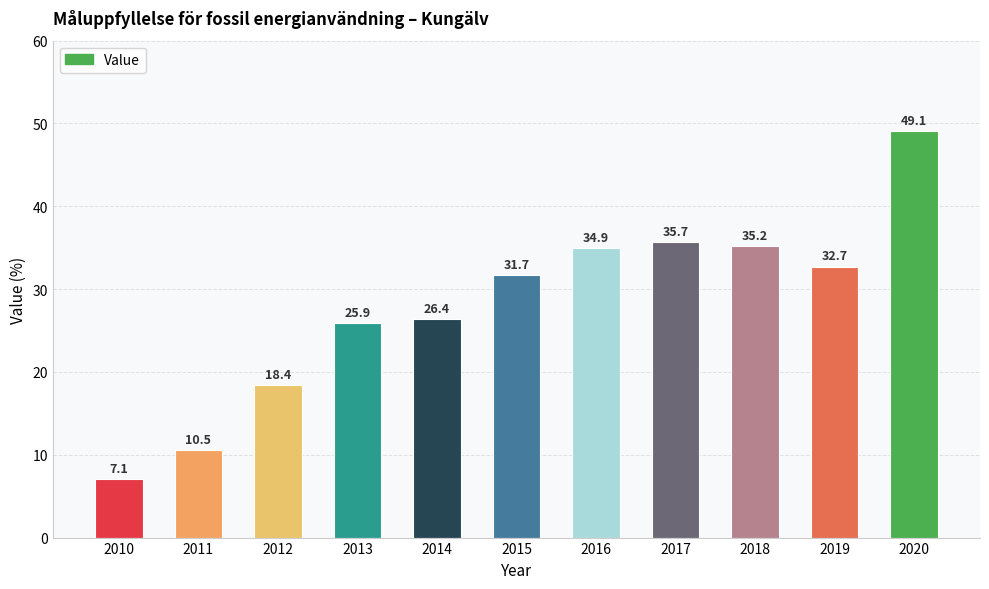

List the labels in order of value, largest first.

2020, 2017, 2018, 2016, 2019, 2015, 2014, 2013, 2012, 2011, 2010